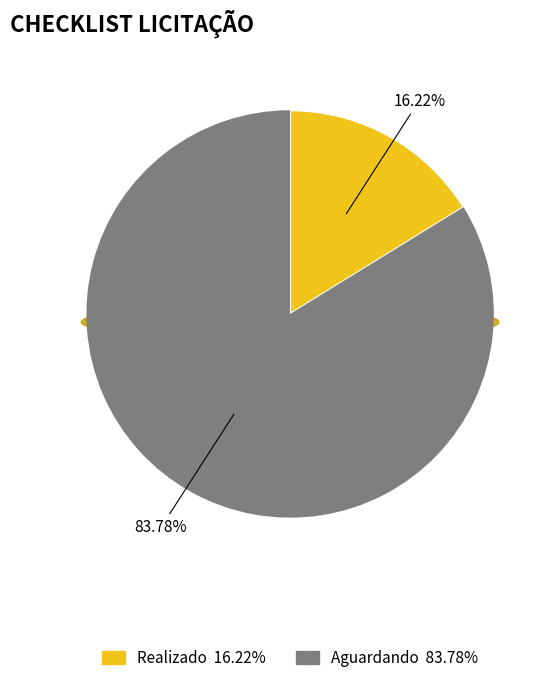

To the nearest percent, what is the average slice percentage?

50%